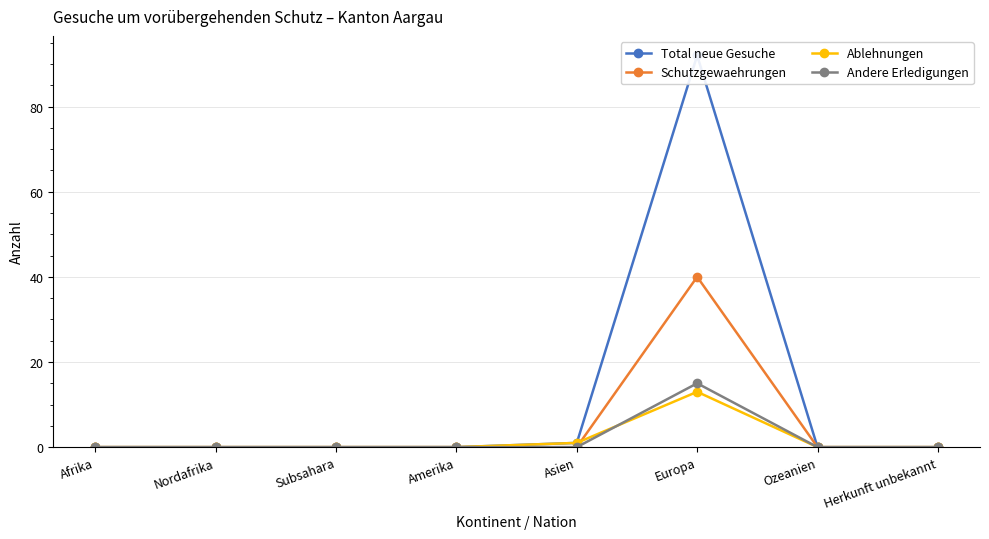

Does the chart have visible grid lines?

Yes